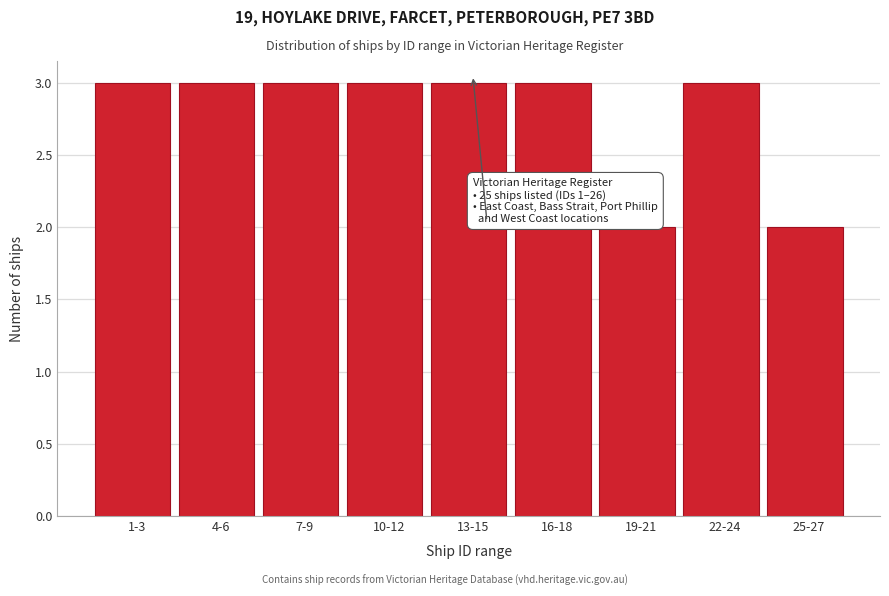

Reading right to left, what are all the values shown in this chart?

25-27=2	22-24=3	19-21=2	16-18=3	13-15=3	10-12=3	7-9=3	4-6=3	1-3=3